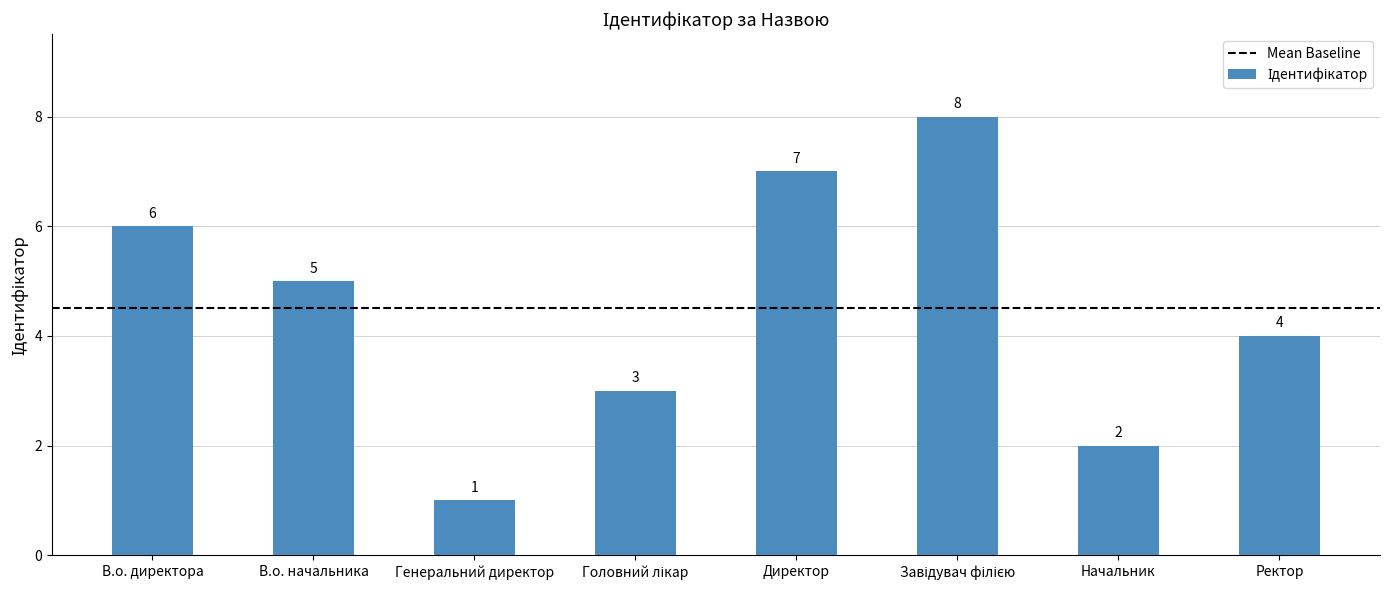

Count the number of categories in the chart.

8